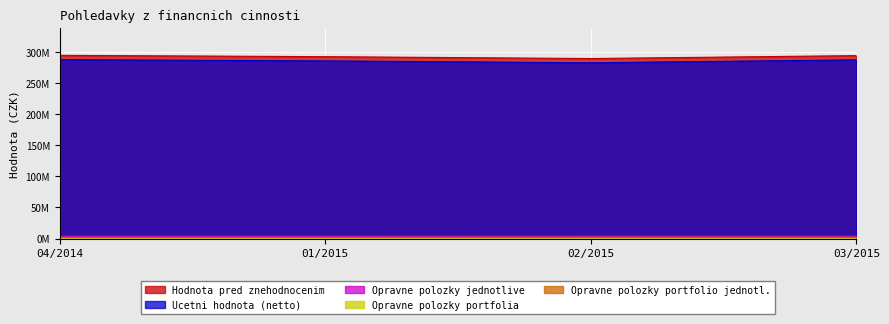

Reading right to left, what are all the values shown in this chart?

Hodnota pred znehodnocenim: 294260200.0	289565687.2	292564658.6	294716711.6
Ucetni hodnota (netto): 287438426.0	282757756.8	285765460.4	287733042.0
Opravne polozky jednotlive: 2850660.0	2816612.7	2899472.7	2983128.7
Opravne polozky portfolia: 456283.0	464287.1	445888.1	452064.9
Opravne polozky portfolio jednotl.: 3514832.0	3527030.6	3453837.4	3548476.0